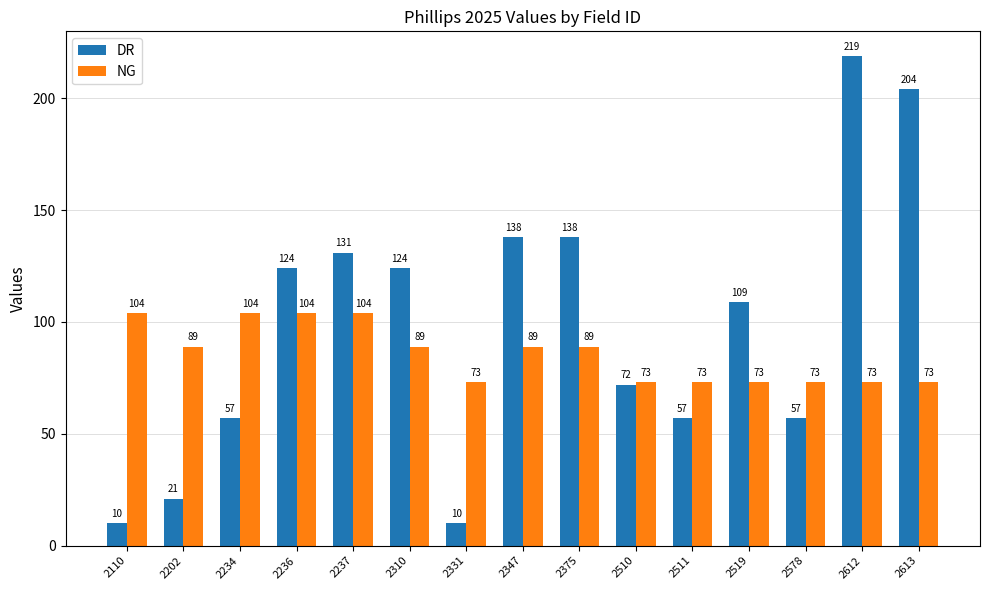

What is the sum of the DR values at 2110 and 2375?

148